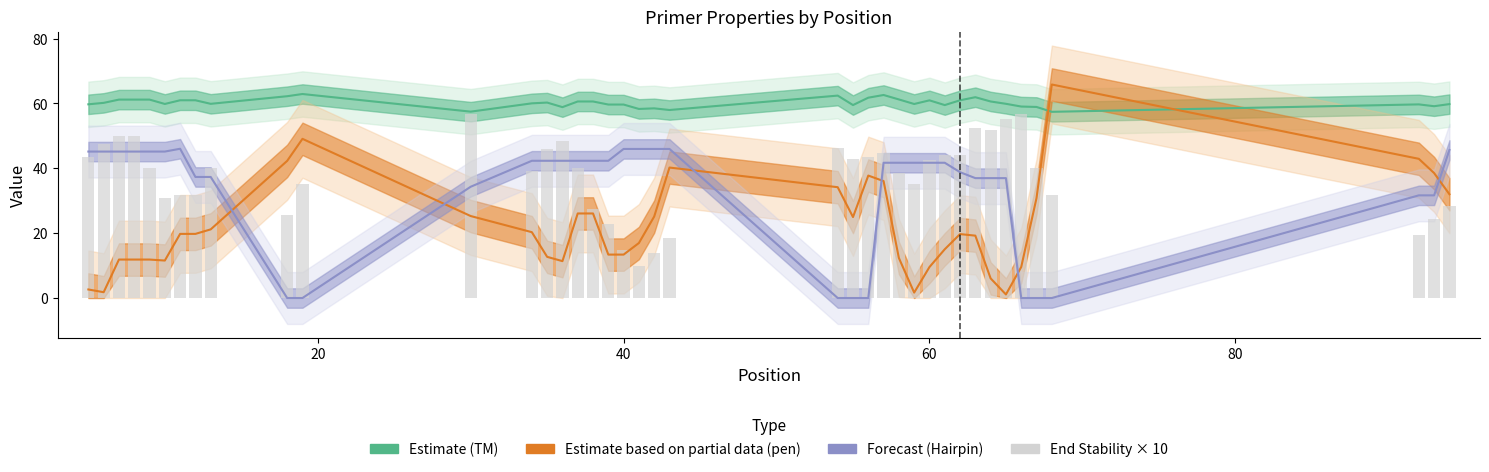

Rank the series by their maximum value, from lowest to highest.

PRIMER_RIGHT_0_HAIRPIN_TH (Forecast), END_STABILITY × 10, PRIMER_RIGHT_0_TM (Estimate), pen (Estimate based on partial data)